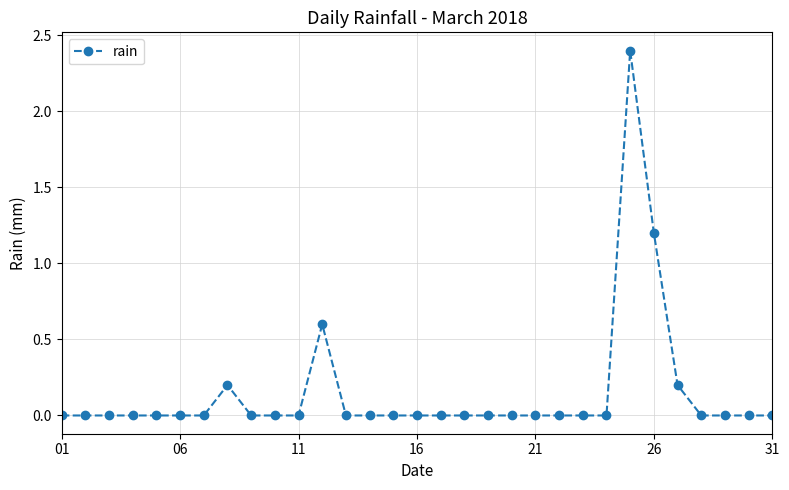

What is the greatest value displayed?

2.4